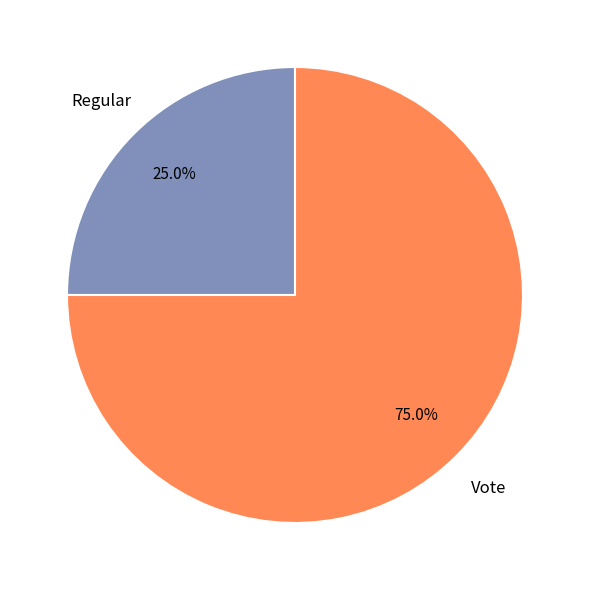

What is the largest slice in the pie chart?

Vote